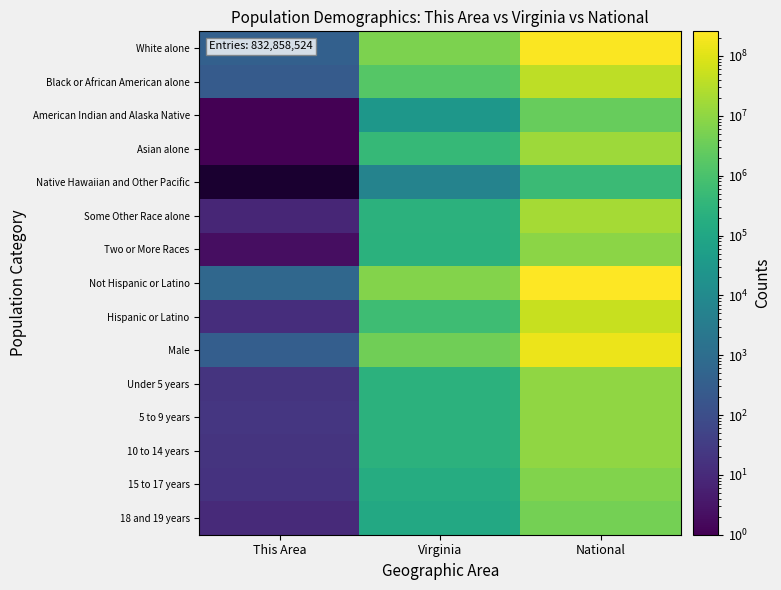

Where is American Indian and Alaska Native nearest to the value 1466124?

Virginia